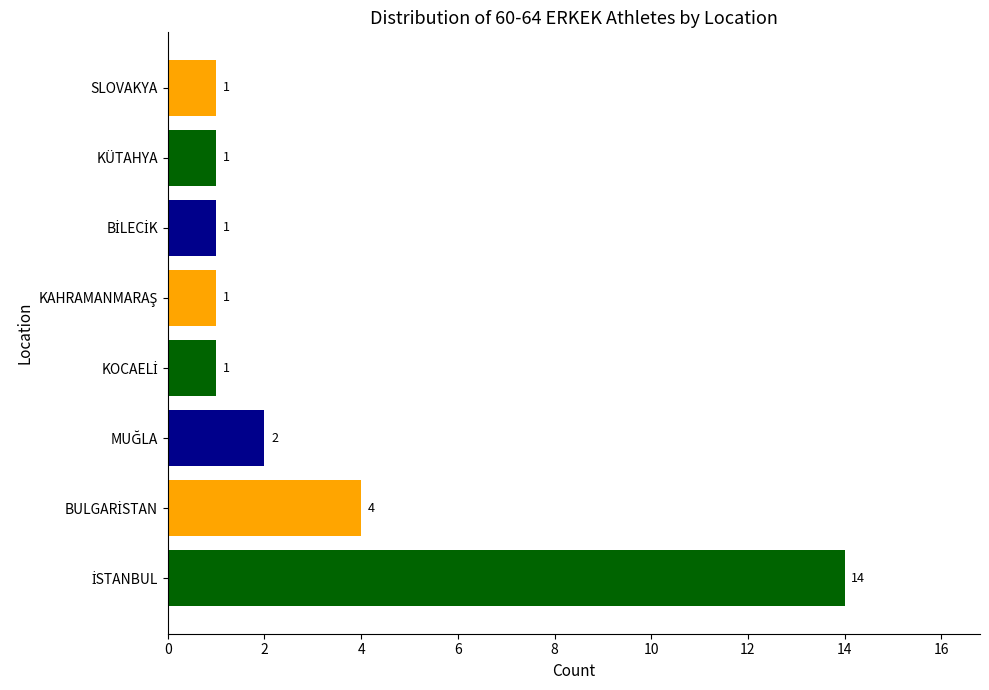

True or false: the data shows 1 at KÜTAHYA.

True